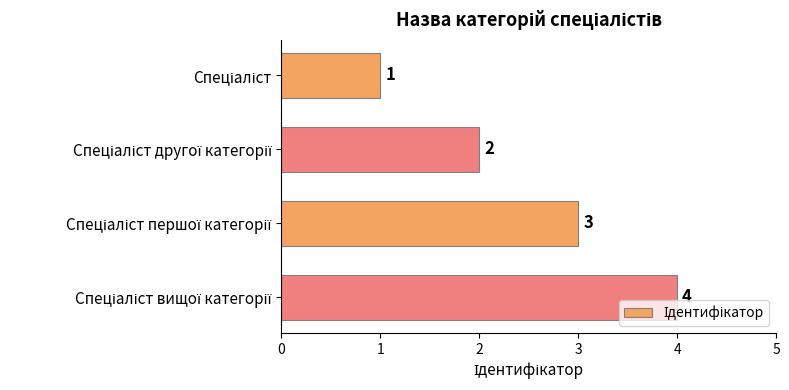

What is the value of the 1st bar from the top?

1